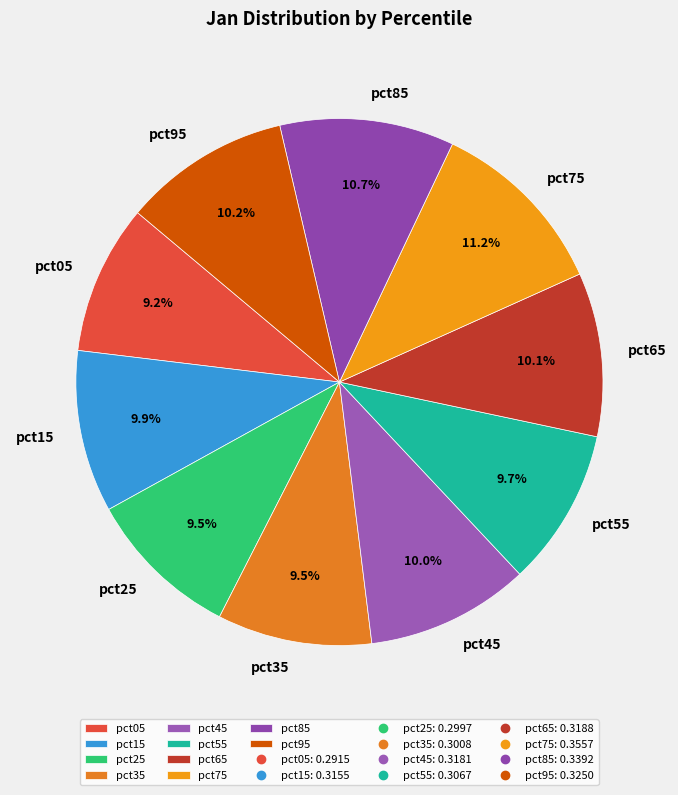

How many segments does this pie chart have?

10